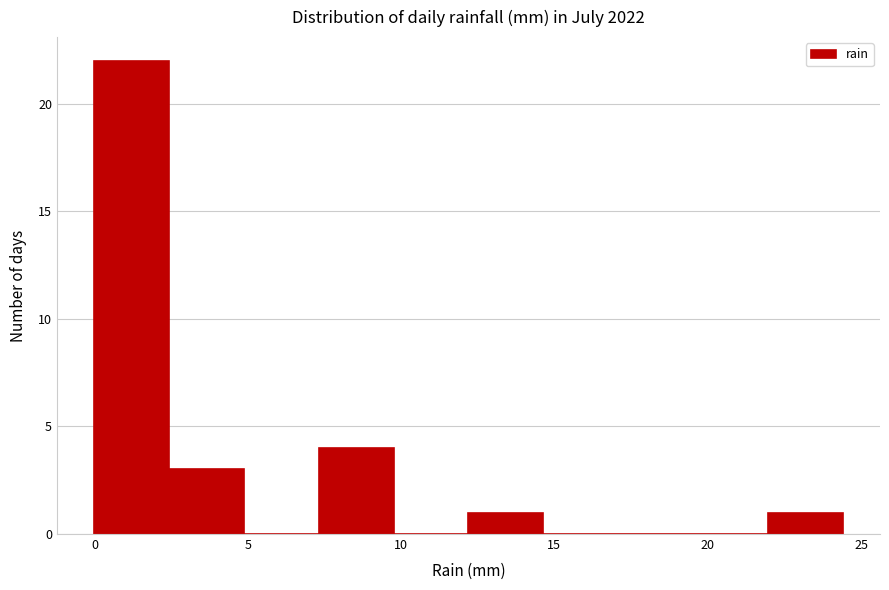

Reading left to right, list every bar in this chart as the range it spans on the x-axis followed by its height. Neither the bar edges nor the heights are printed on the chart, so give them approximately, as read against the axes.

0.0 to 2.5: 22
2.5 to 5.0: 3
5.0 to 7.5: 0
7.5 to 10.0: 4
10.0 to 12.0: 0
12.0 to 14.5: 1
14.5 to 17.0: 0
17.0 to 19.5: 0
19.5 to 22.0: 0
22.0 to 24.5: 1